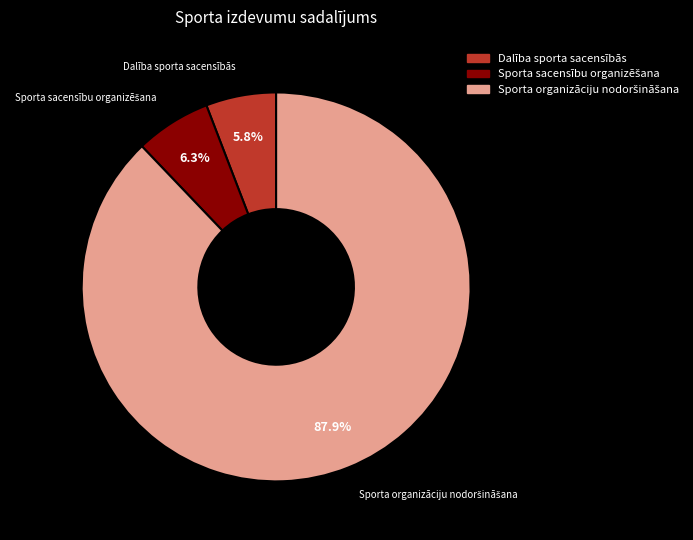

To the nearest percent, what is the average slice percentage?

33%